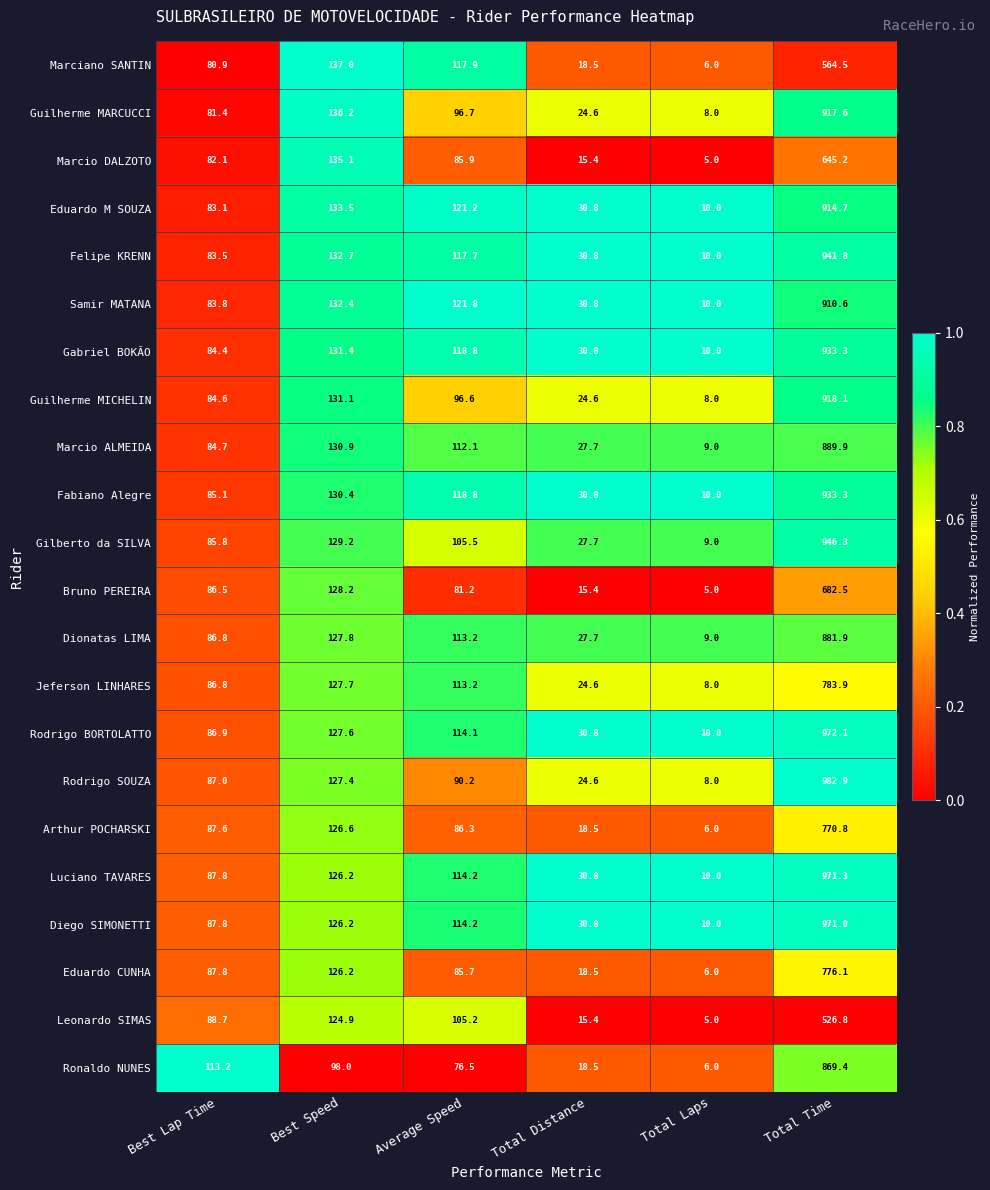

Where is Gabriel BOKÃO nearest to the value 471?

Best Speed